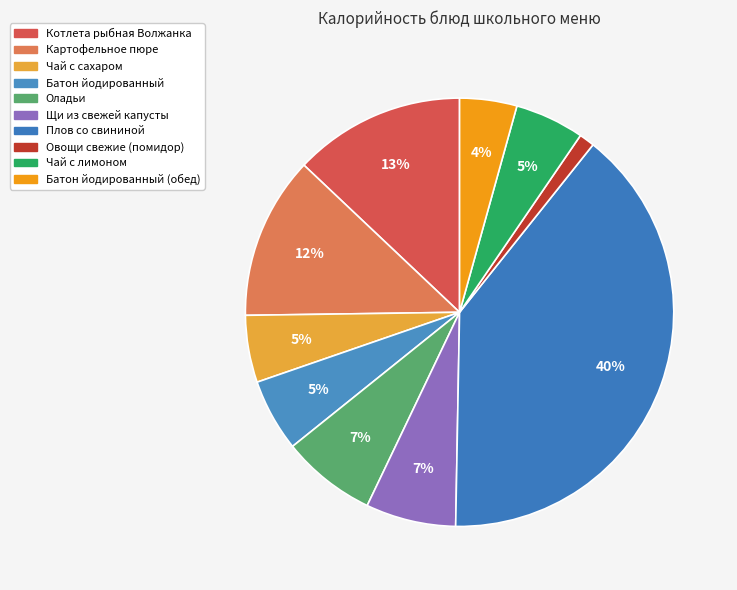

How many slices are in this pie chart?

10